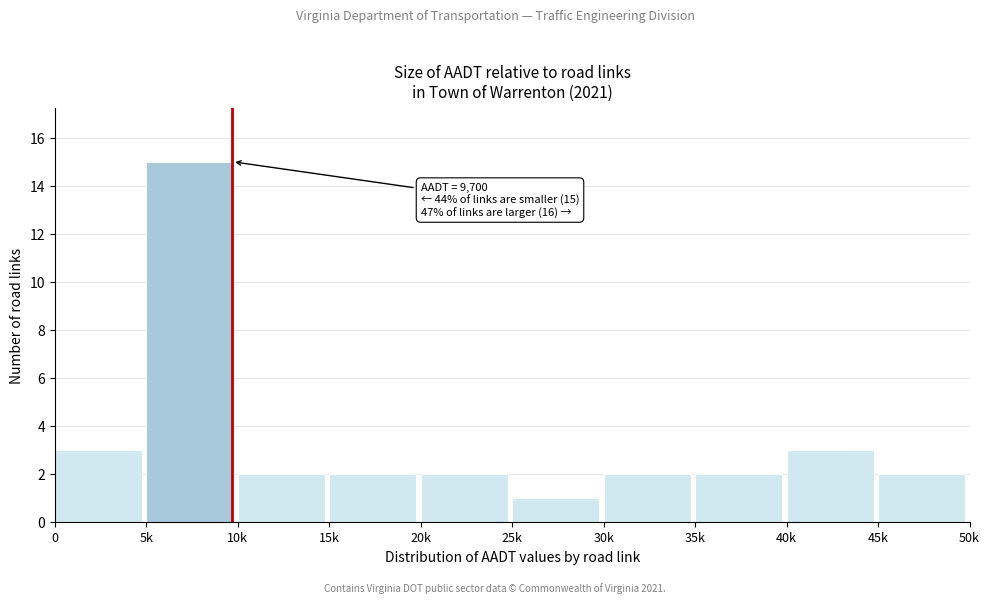

Reading left to right, what are all the values shown in this chart?

3	15	2	2	2	1	2	2	3	2